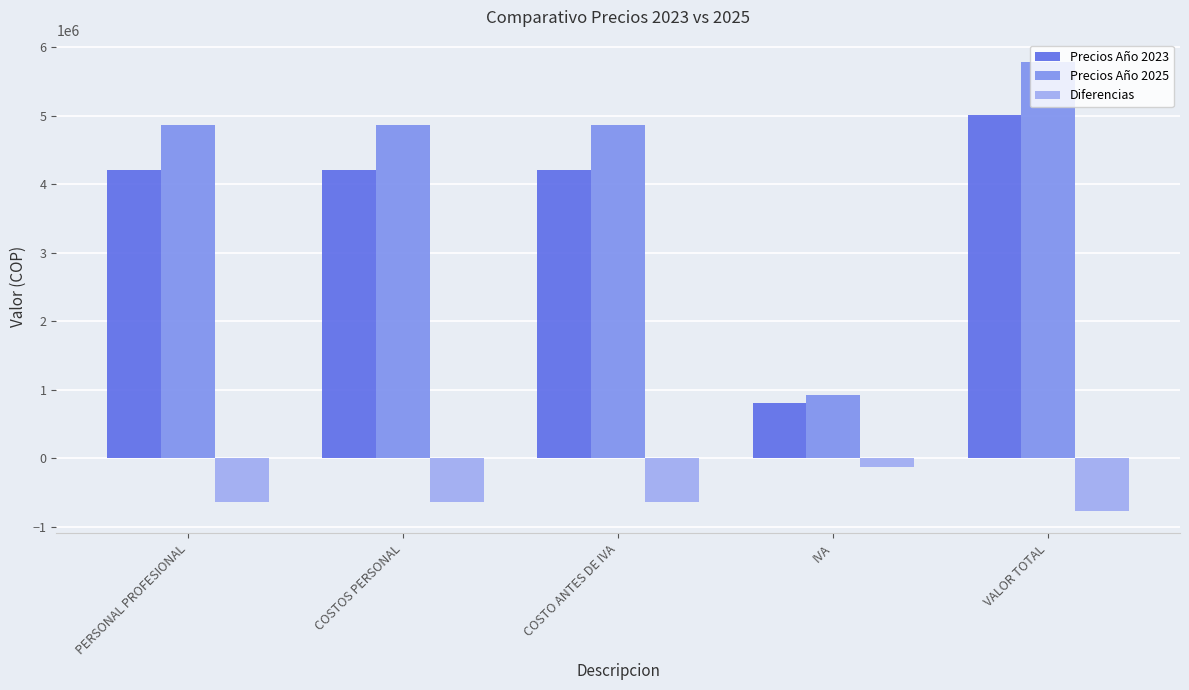

How many bars are there in each group?

3